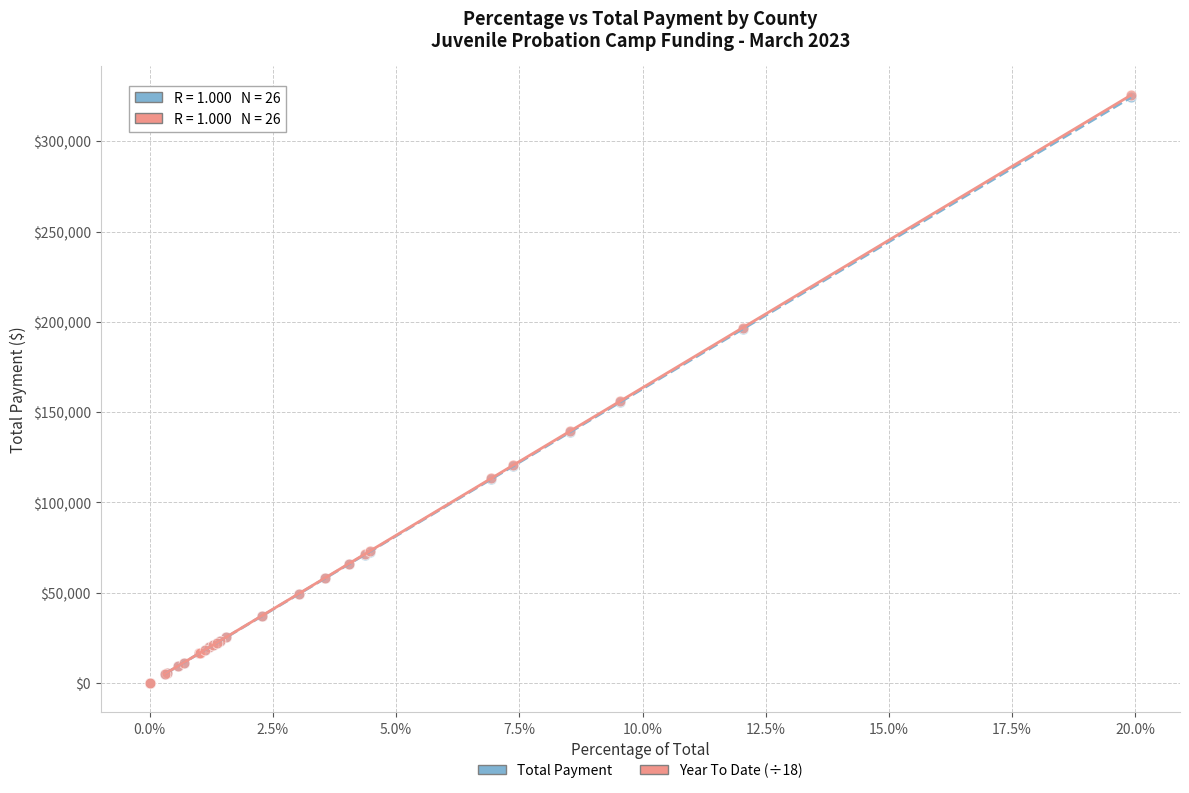

Which series has the largest Y range (max minus min)?

Year To Date (÷18)